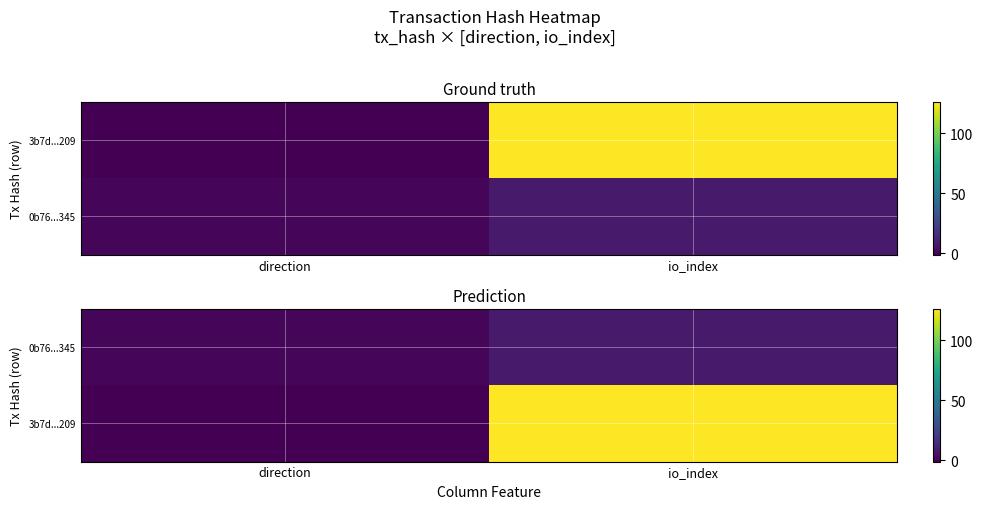

What is the total value across all series at io_index?

134